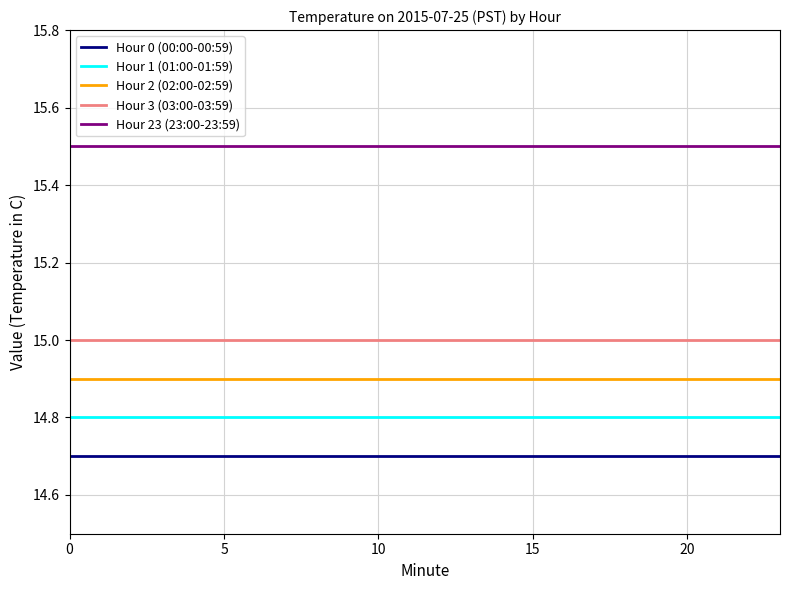

Rank the series by their maximum value, from lowest to highest.

Hour 0 (00:00-00:59), Hour 1 (01:00-01:59), Hour 2 (02:00-02:59), Hour 3 (03:00-03:59), Hour 23 (23:00-23:59)